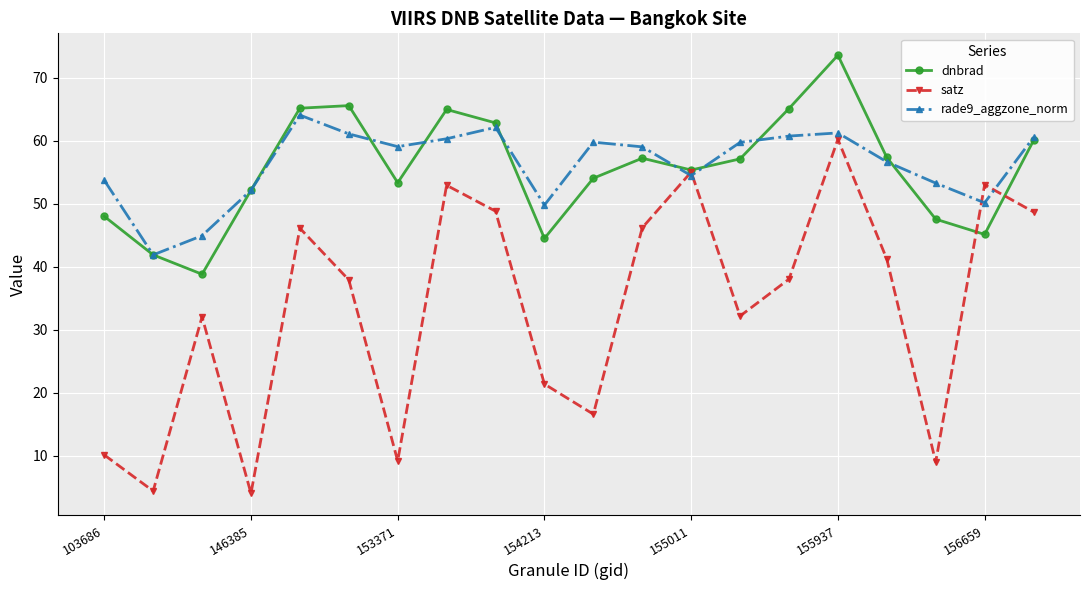

What is the smallest value displayed?

4.0